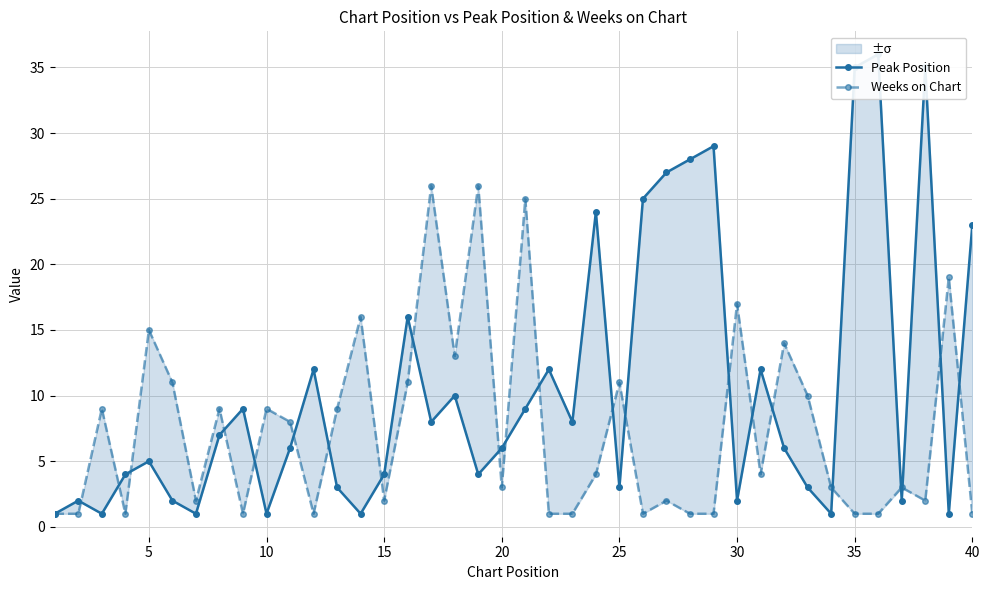

In Peak Position, how many points are lower than both neighbors (excluding endpoints)?

12